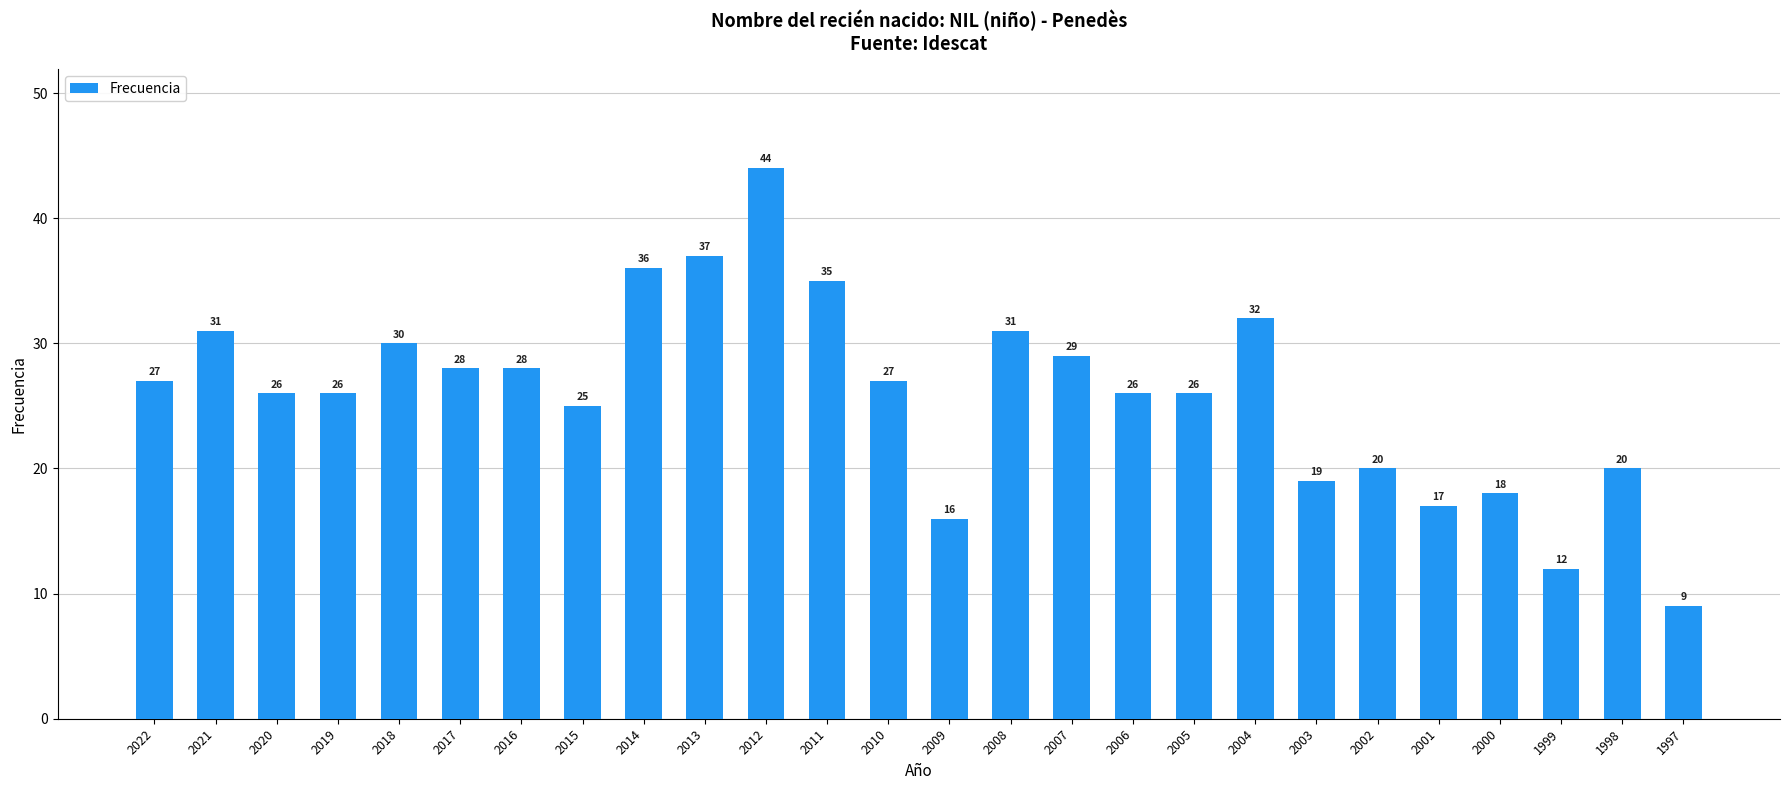

What is the greatest value displayed?

44